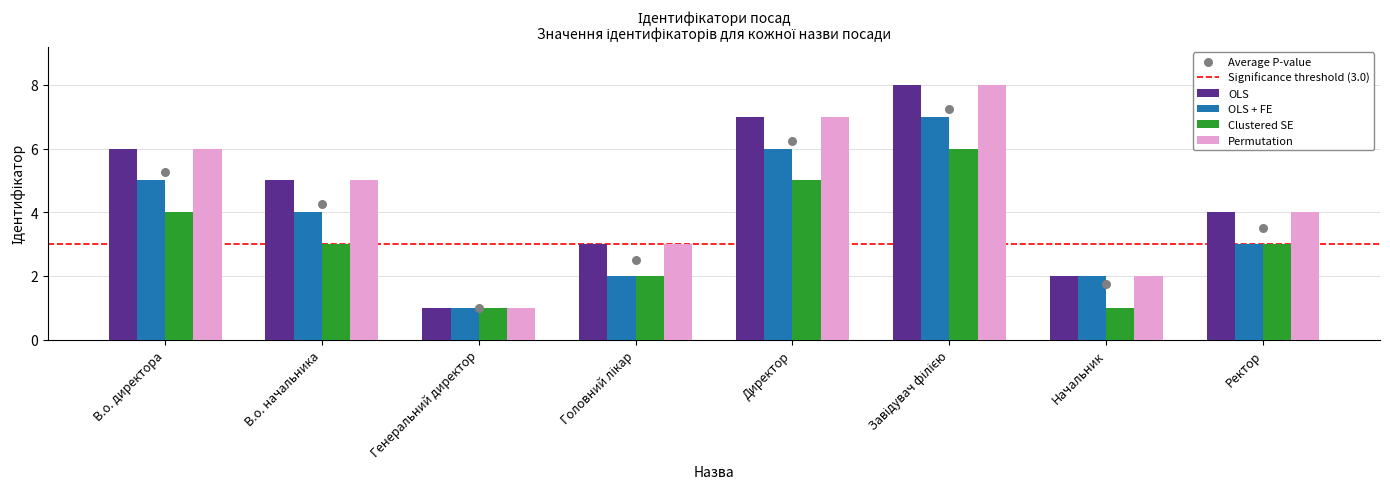

Which series reaches the maximum Y coordinate?

OLS